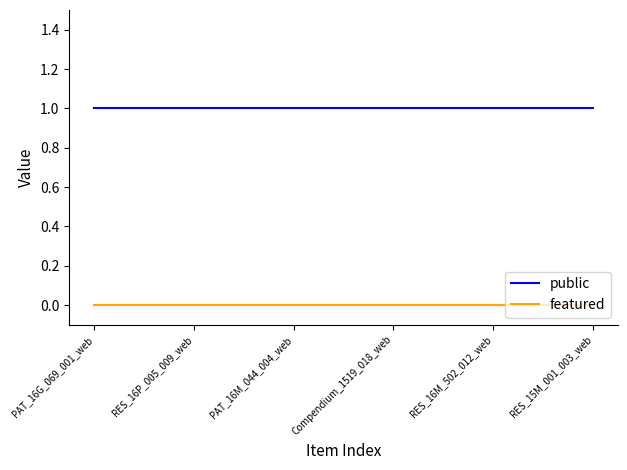

What are all the series names shown in the legend?

public, featured